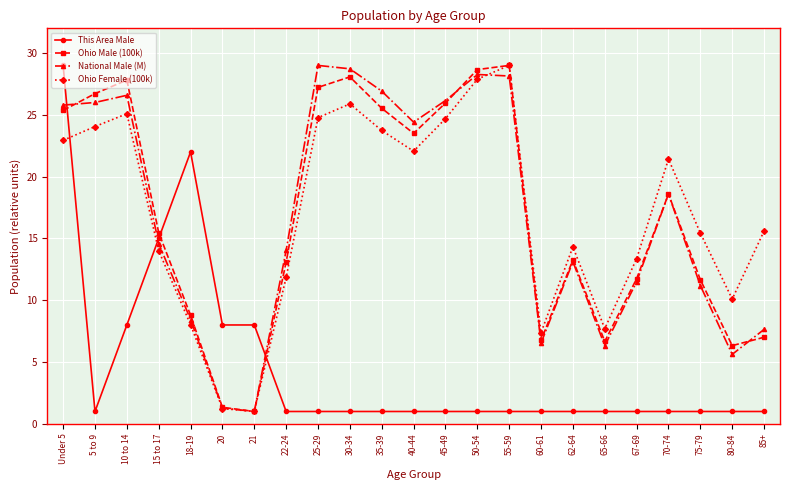

True or false: This Area Male and Ohio Male (100k) intersect in this chart.

True